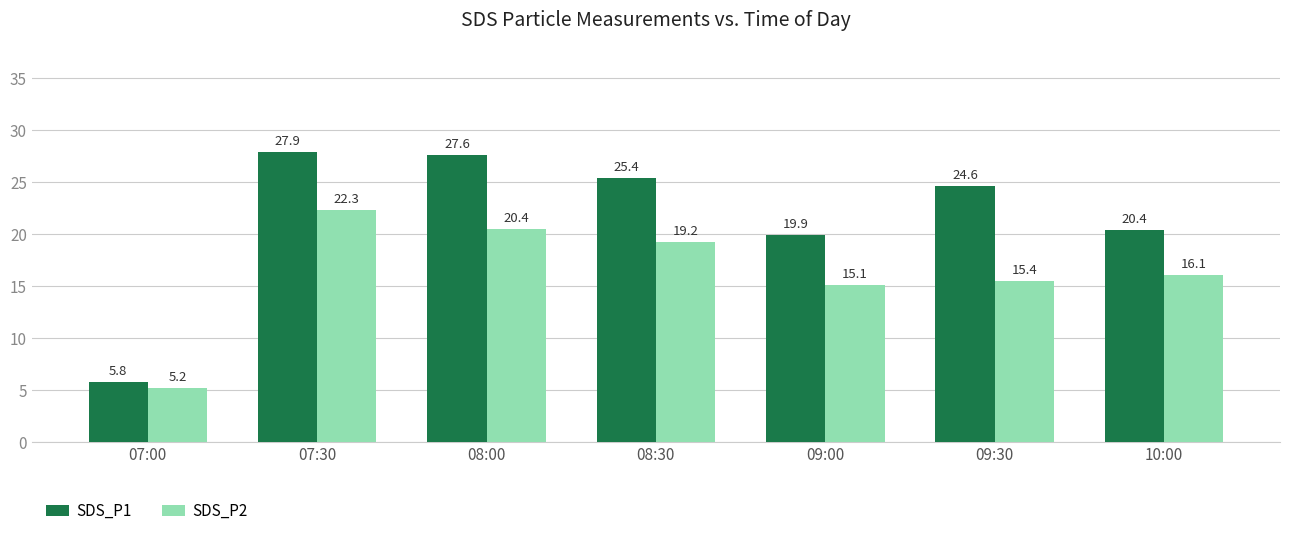

At which label does SDS_P2 first exceed 16?

07:30